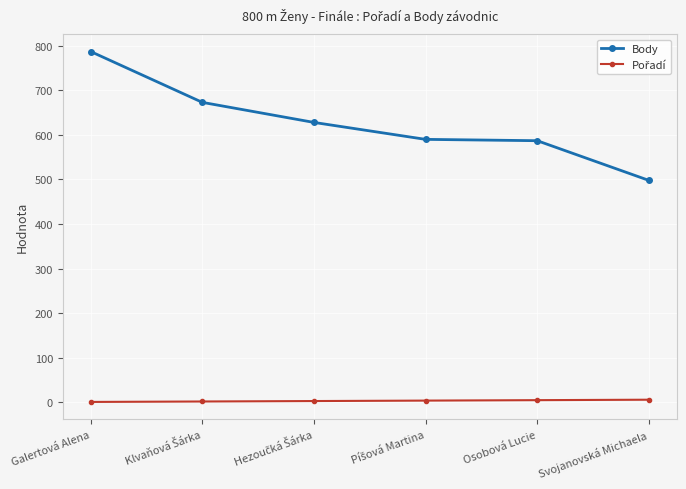

The Body series shows 109 at Svojanovská Michaela. True or false?

False